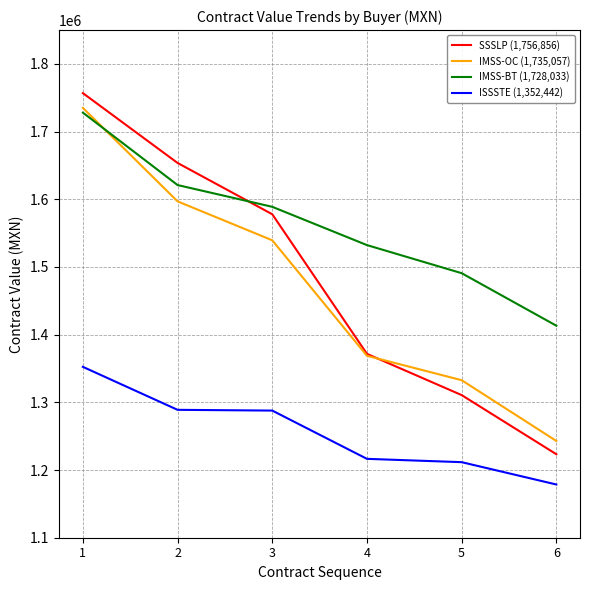

Rank the categories by SSSLP (1,756,856) value from lowest to highest.

6, 5, 4, 3, 2, 1